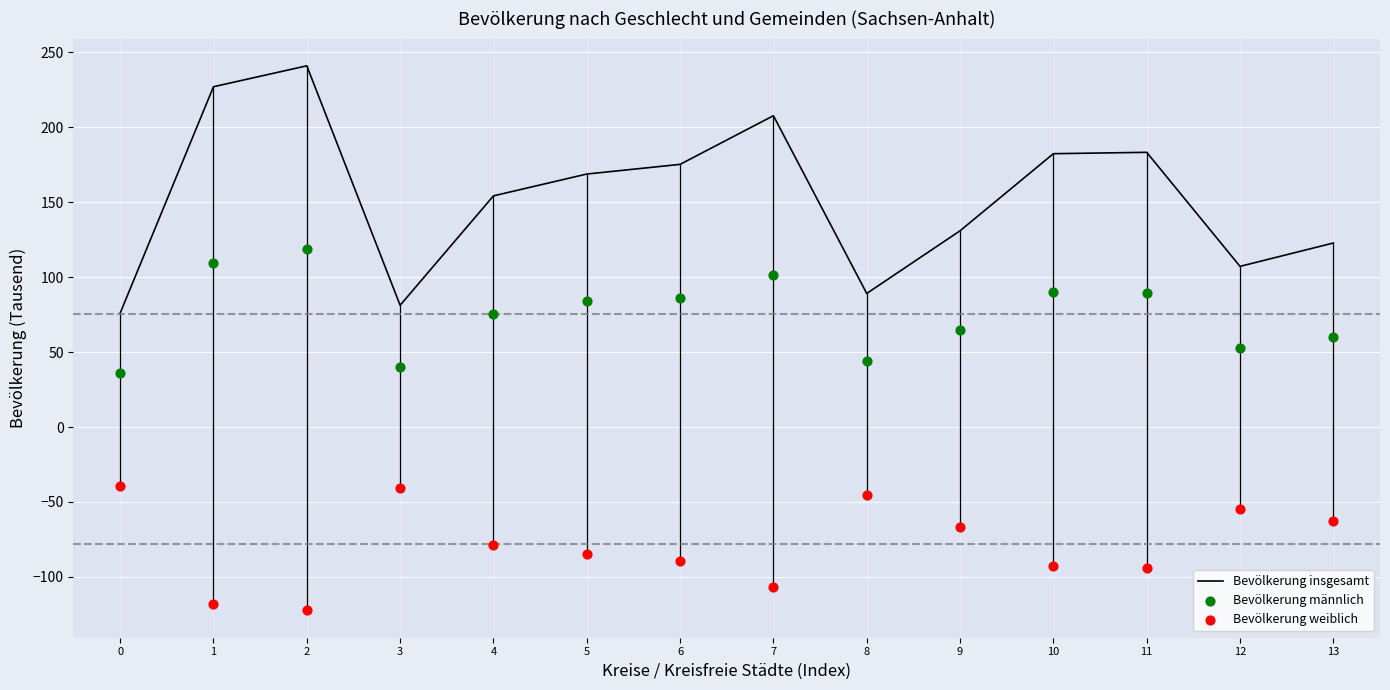

Which series has the widest spread of Y values?

Bevölkerung insgesamt